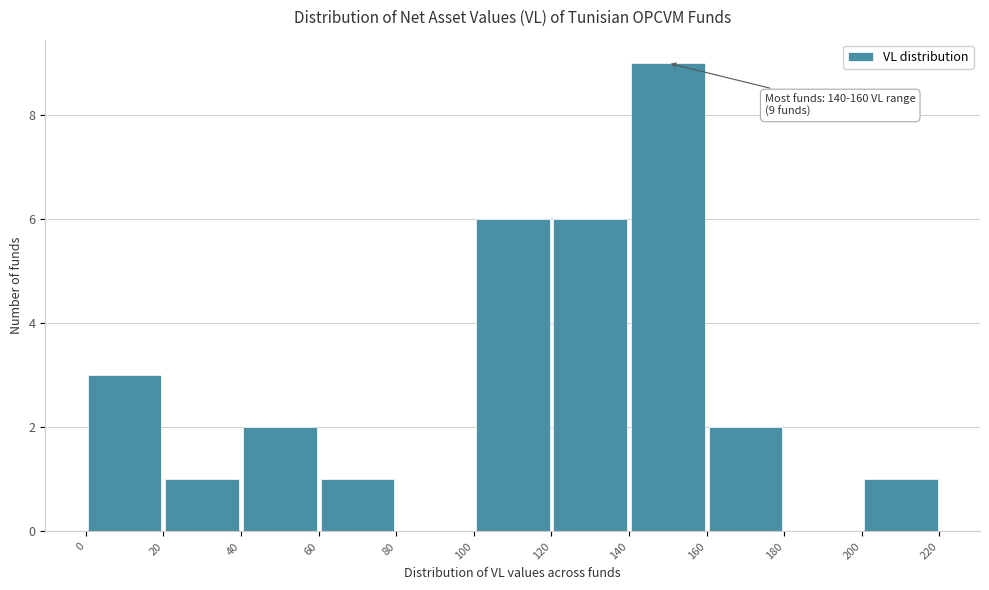

Over which range of the x-axis is the bar tallest?

140 to 160